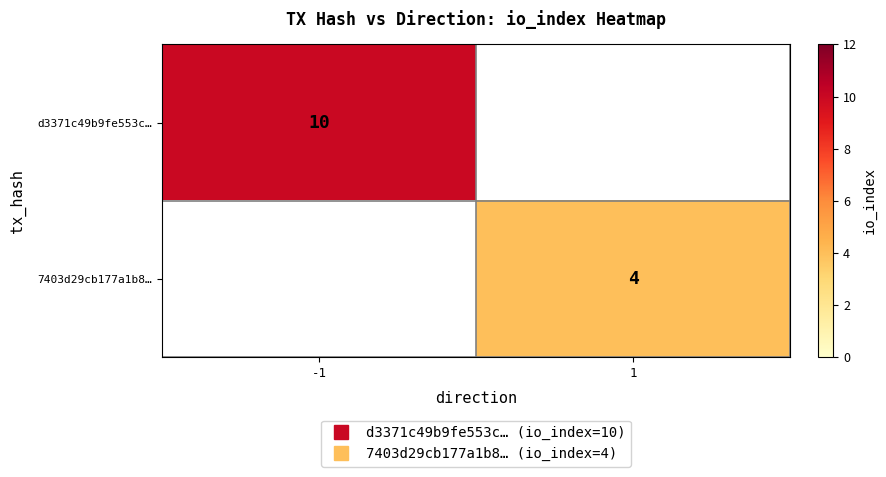

What is the greatest value displayed?

10.0